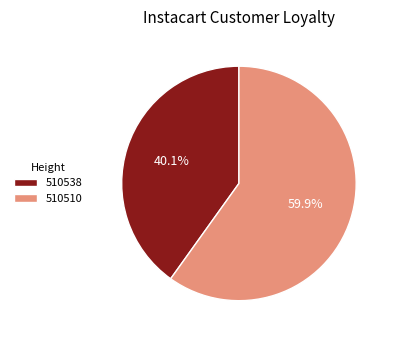

Is it true that 510538 is 40% of the pie?

True